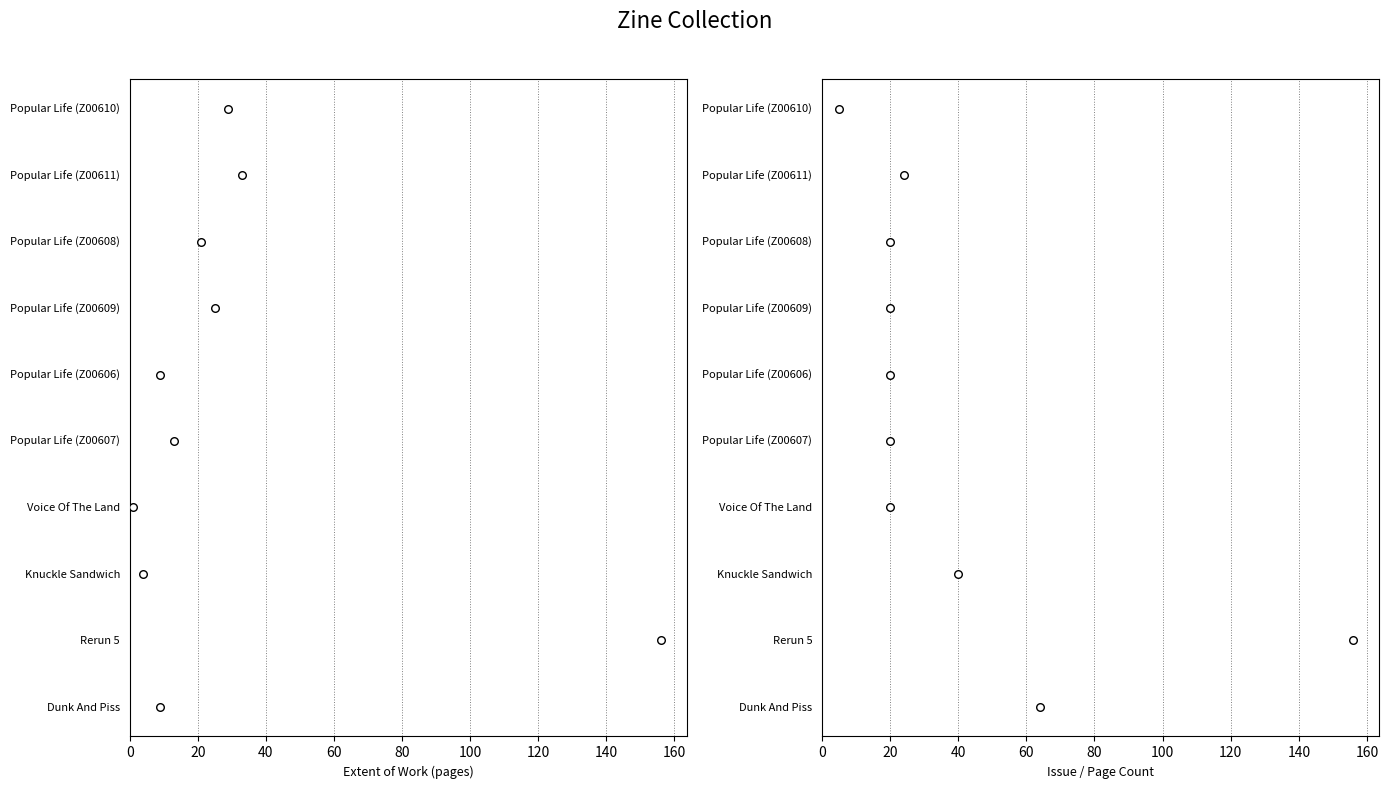

What are all the series names shown in the legend?

Extent of Work, Issue